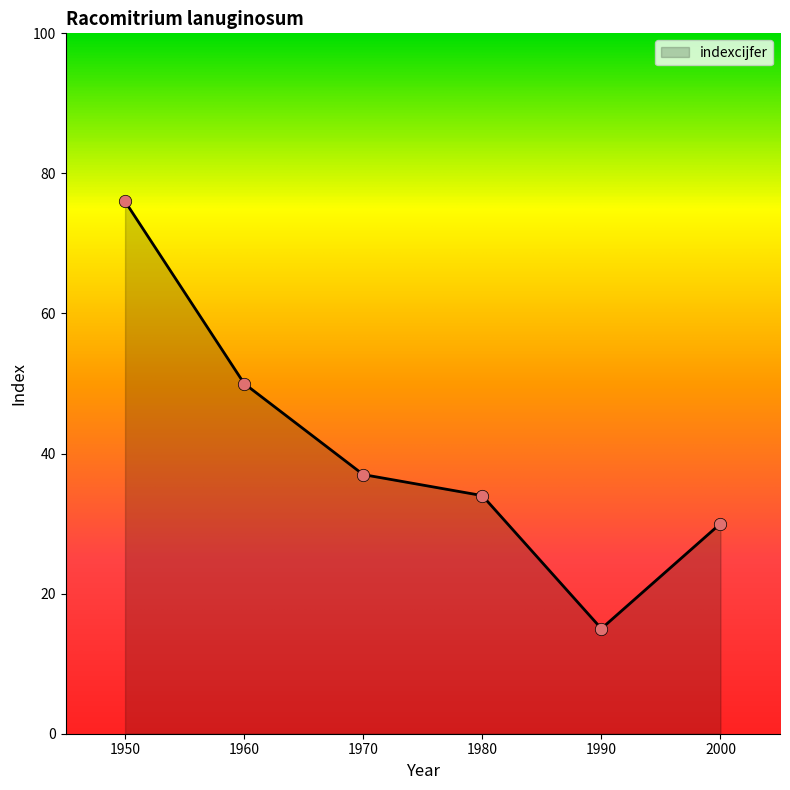

Between 1960 and 1970, which is larger?

1960